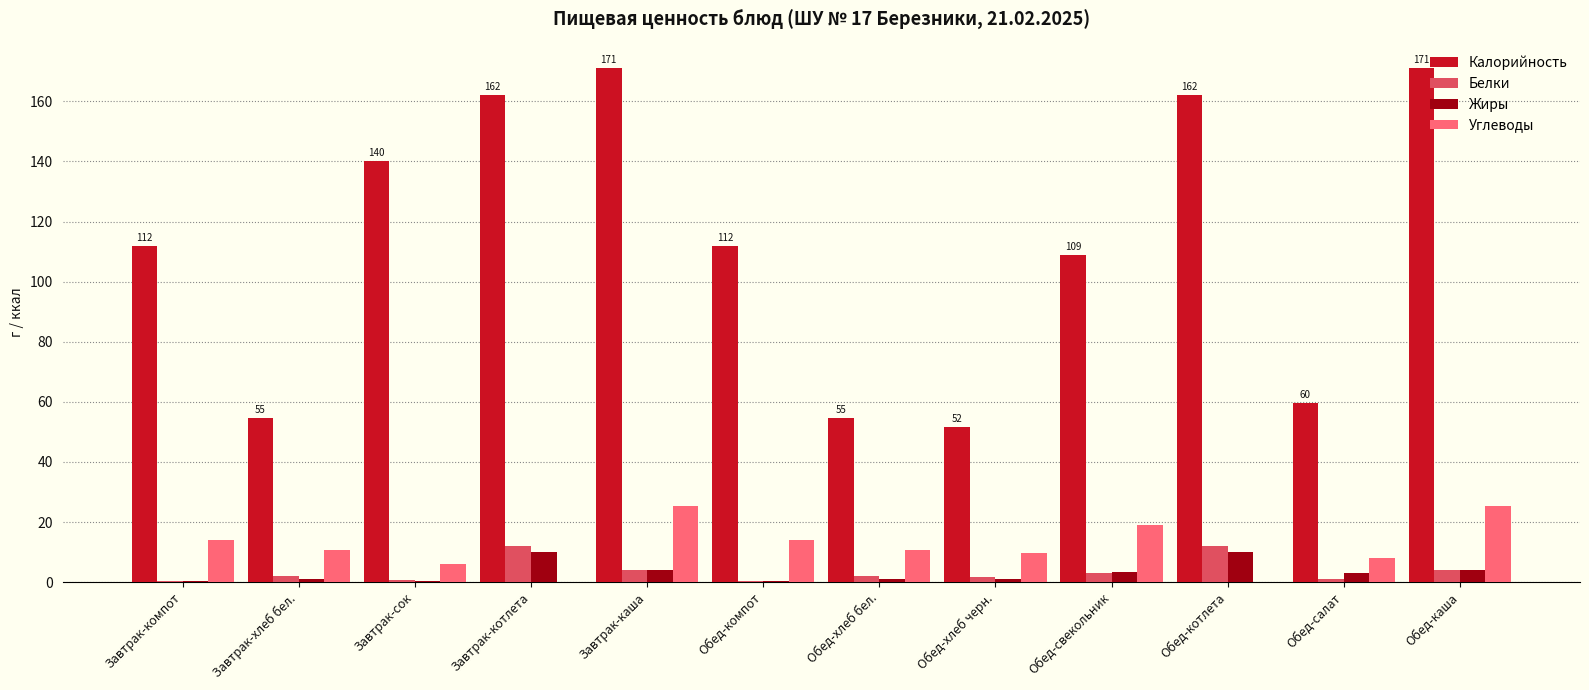

At which label does Жиры first exceed 3?

Завтрак-котлета